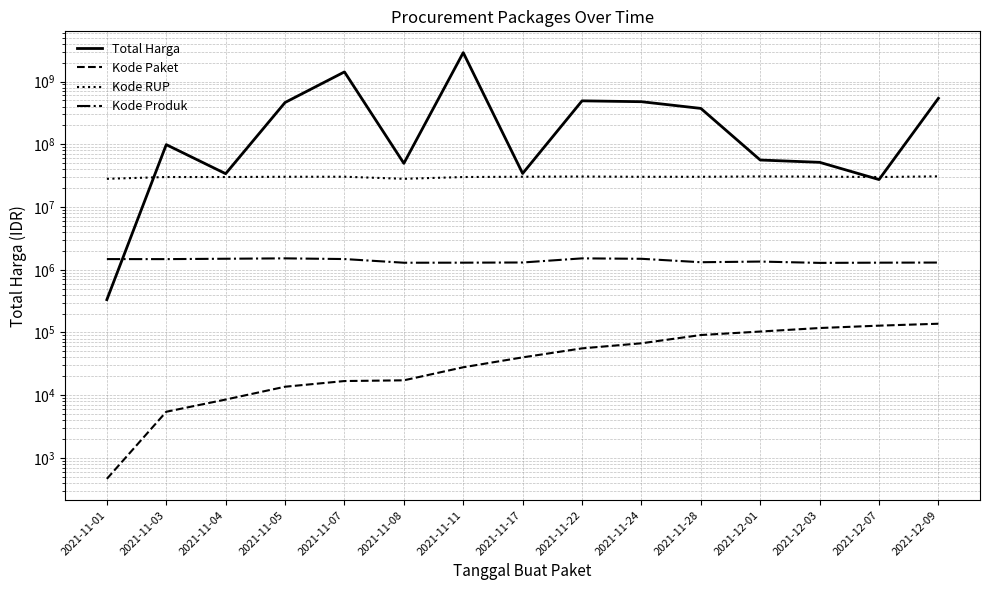

True or false: Total Harga and Kode Produk cross at least once.

True